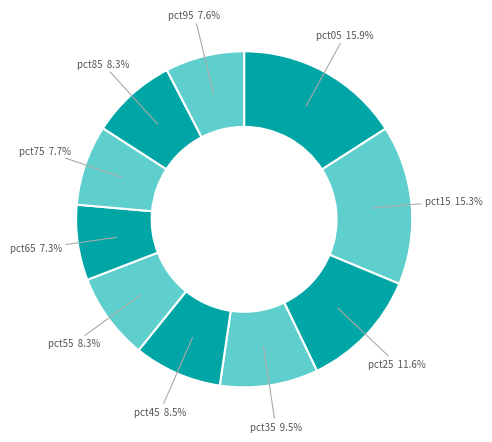

Count the number of slices in the pie.

10